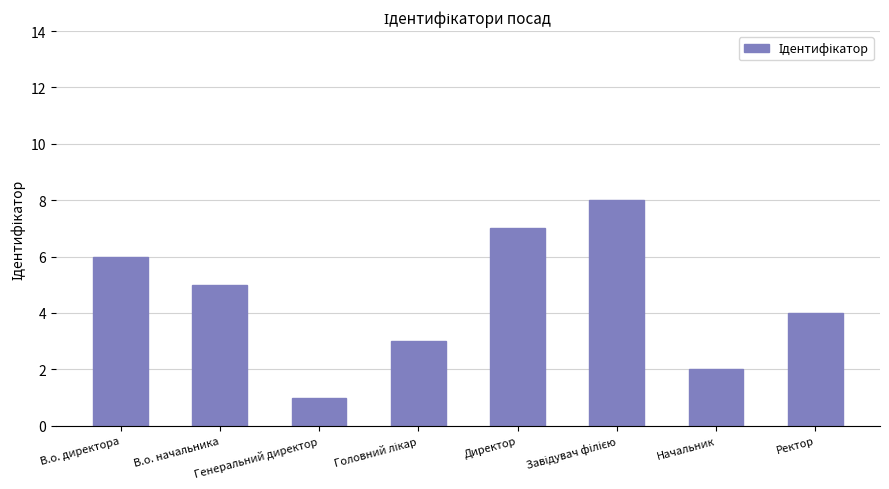

What is the smallest value displayed?

1